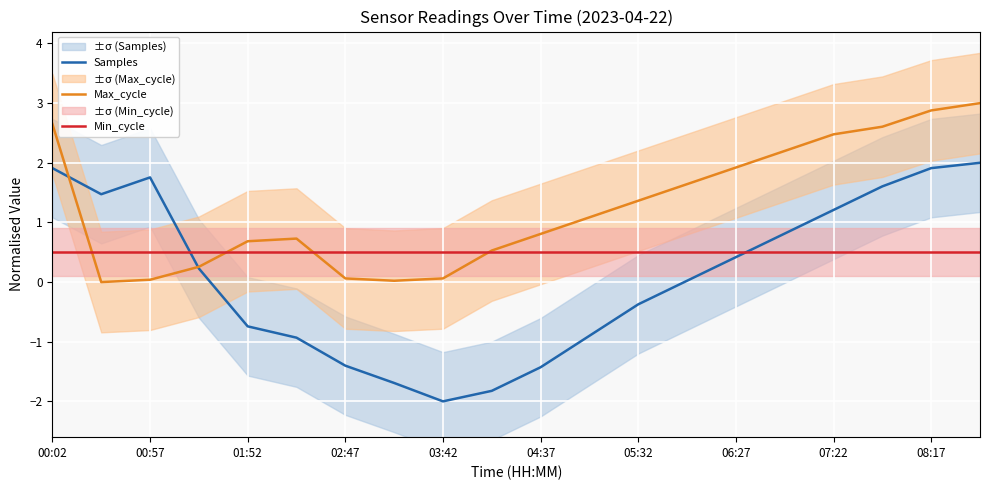

How many data points does each series have?

20